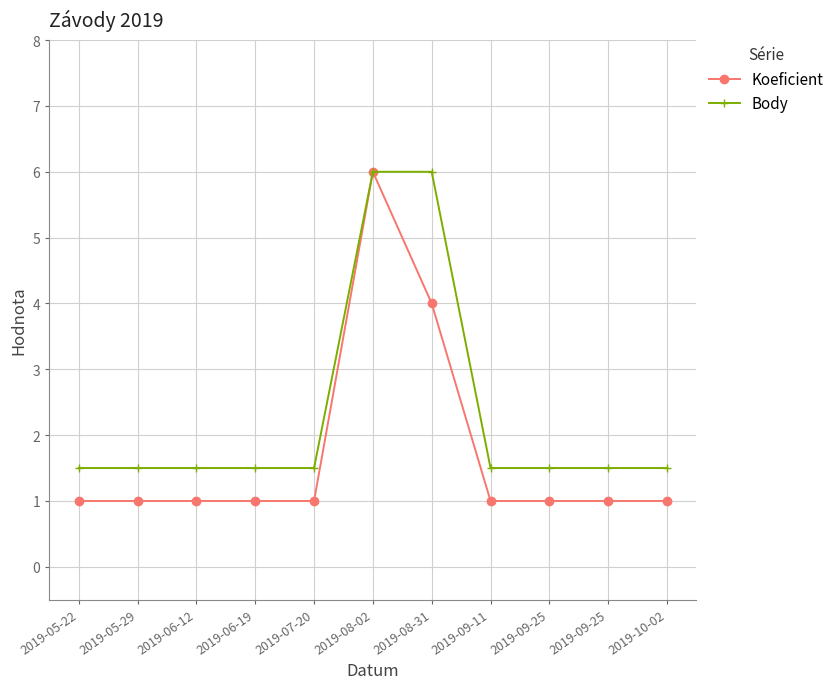

How many series are shown in this chart?

2